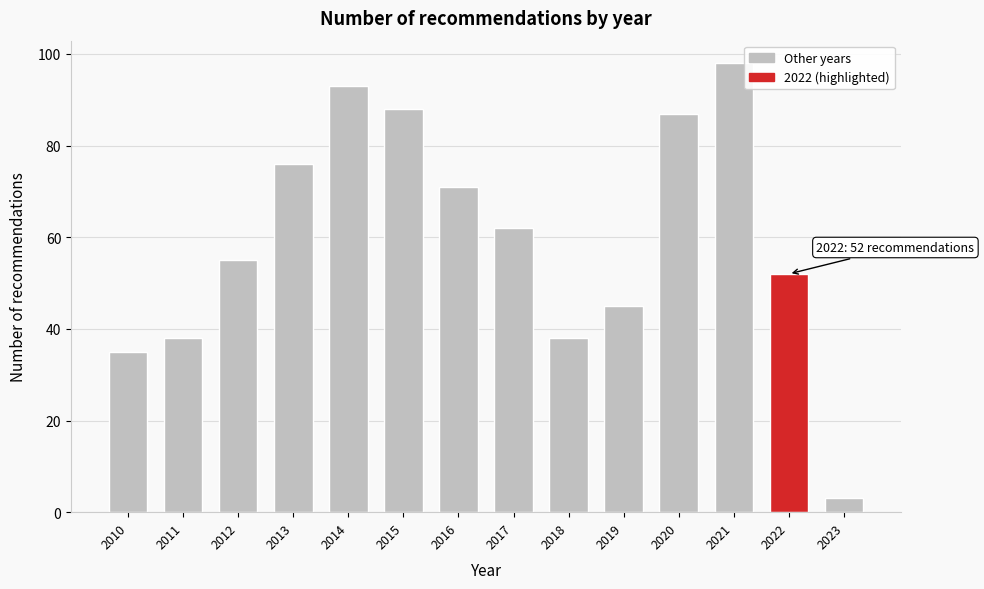

Reading left to right, transcribe all the data shown in this chart.

2010=35	2011=38	2012=55	2013=76	2014=93	2015=88	2016=71	2017=62	2018=38	2019=45	2020=87	2021=98	2022=52	2023=3